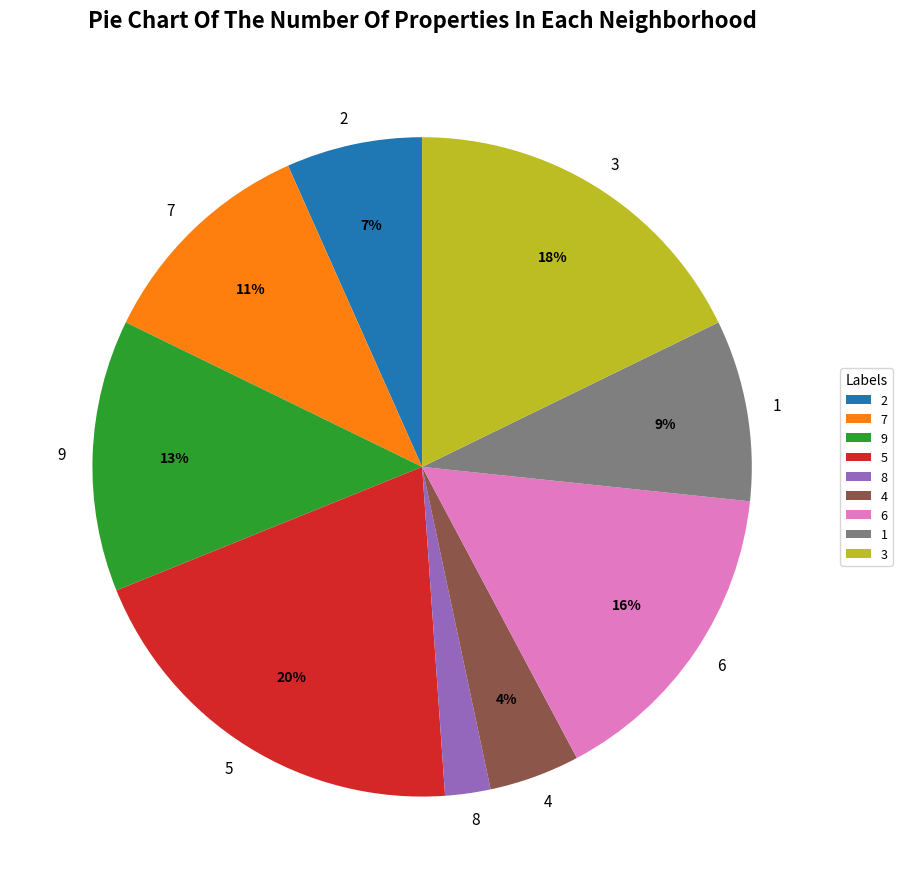

Between 4 and 8, which is larger?

4